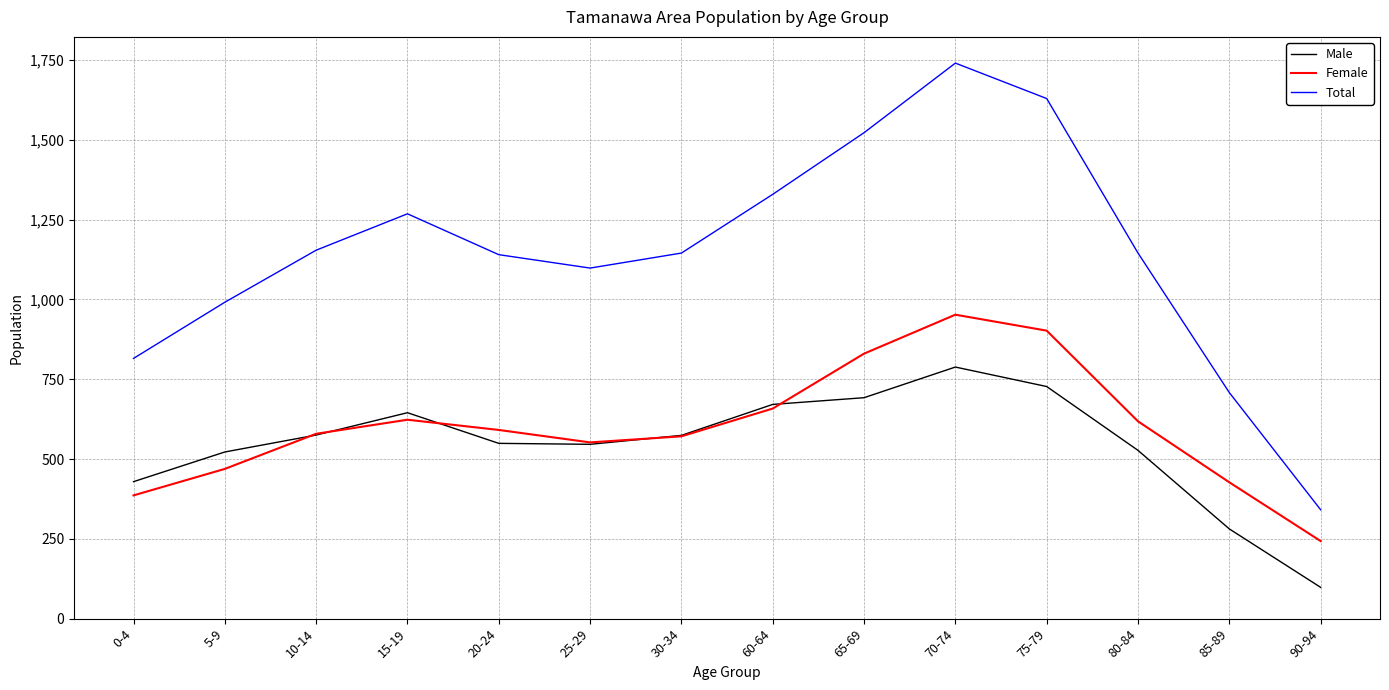

The value of Total at 30-34 is 277. True or false?

False